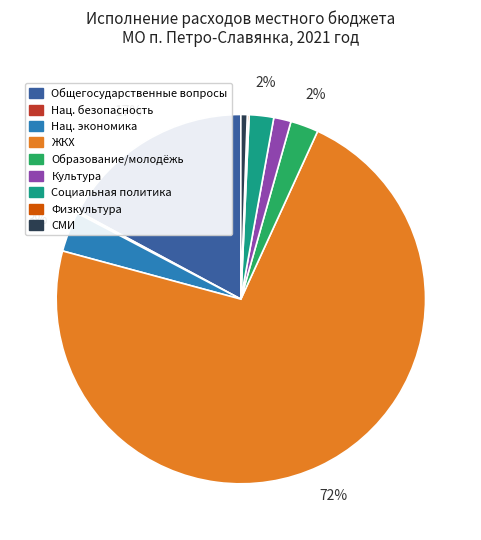

To the nearest percent, what is the average slice percentage?

11%